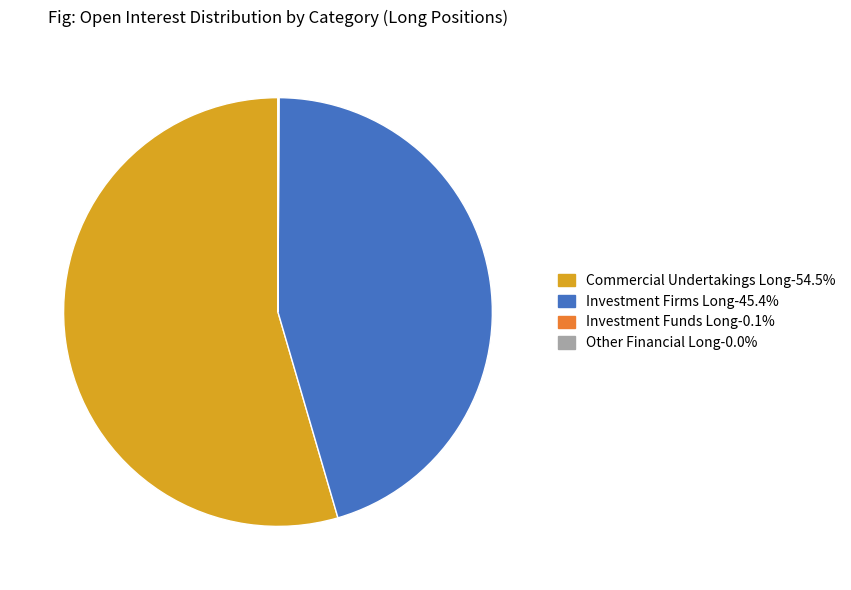

Which has a higher value, Investment Firms Long or Commercial Undertakings Long?

Commercial Undertakings Long